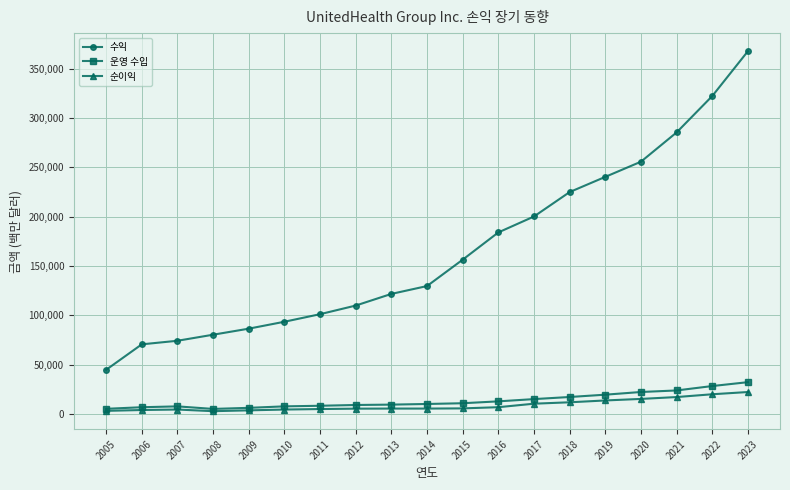

What is the minimum value shown in the chart?

2977